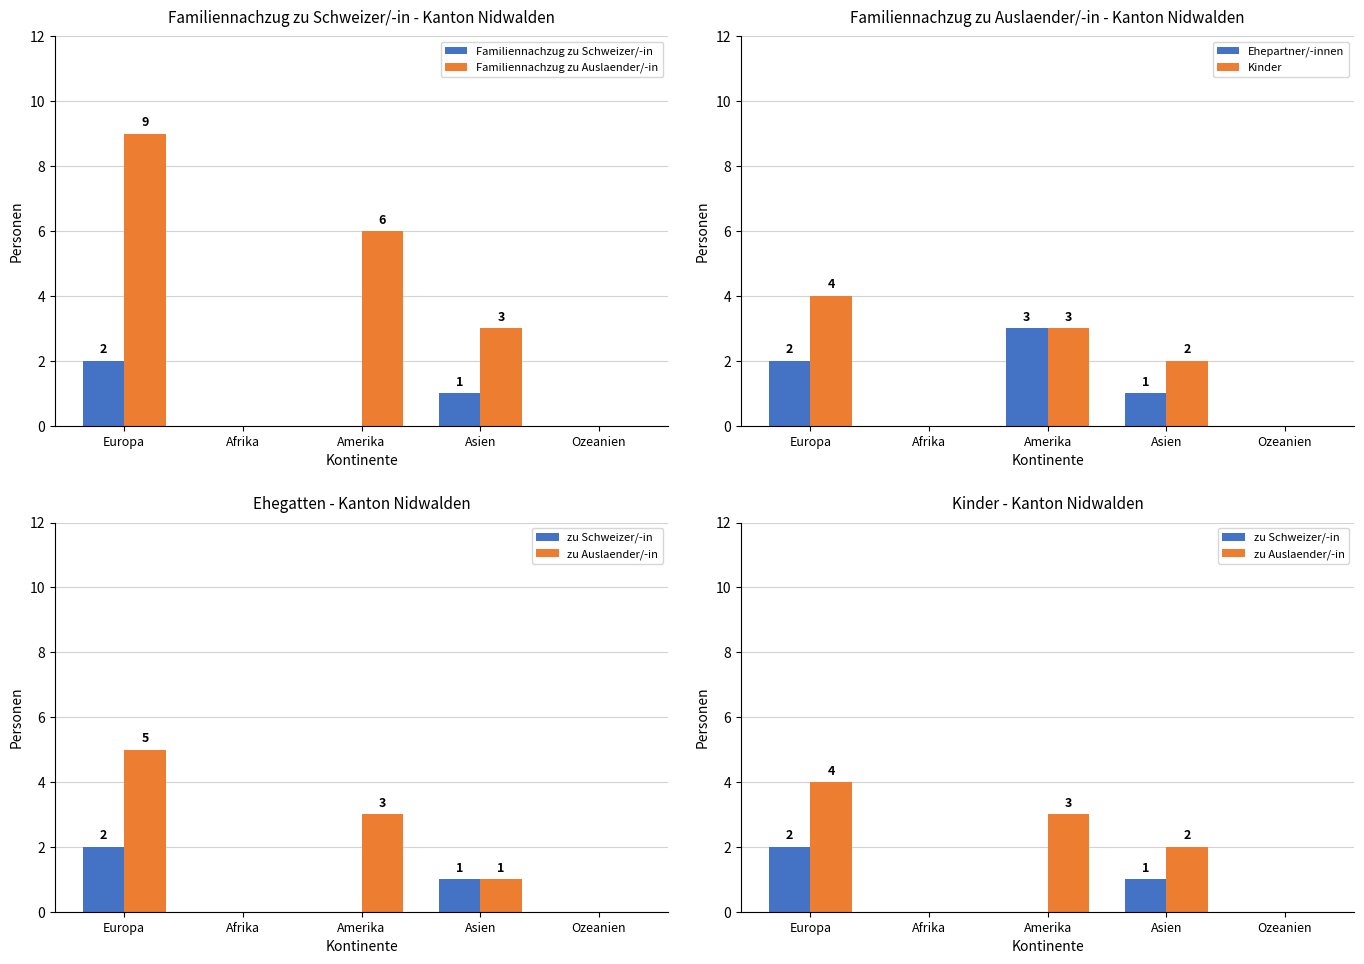

How many groups of bars are there?

5